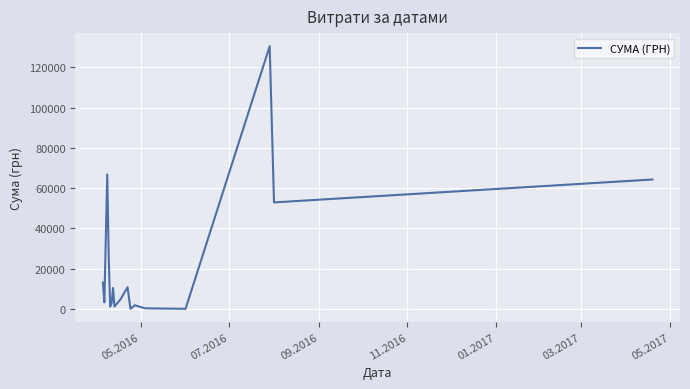

What is the difference between the maximum and minimum values?

130203.7